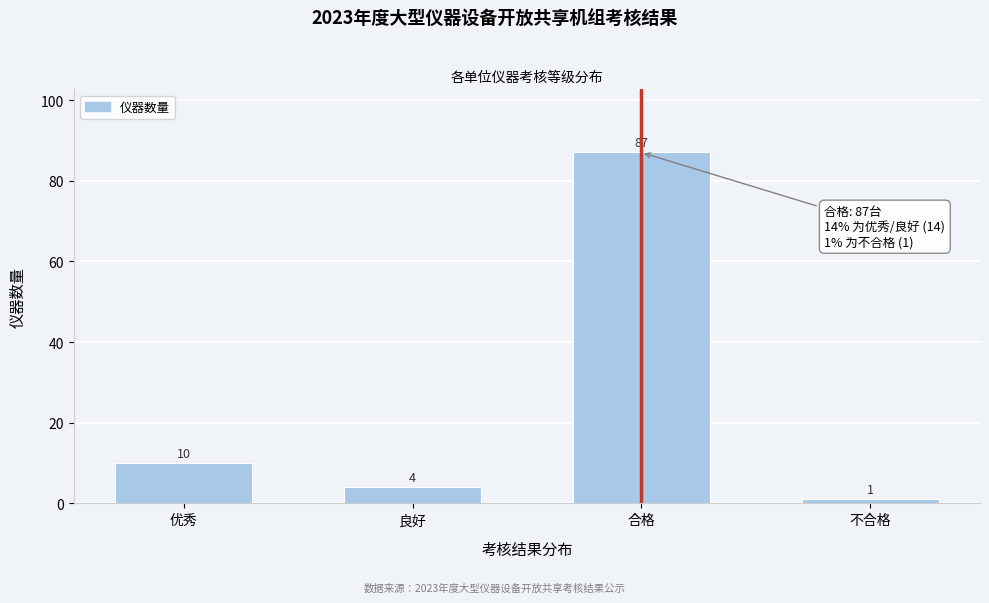

Reading right to left, what are all the values shown in this chart?

不合格=1	合格=87	良好=4	优秀=10